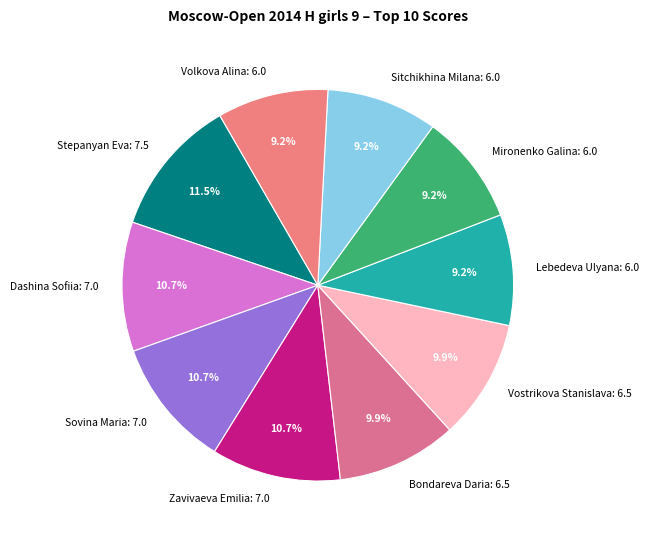

Is the sum of Vostrikova Stanislava and Sovina Maria greater than half?

No